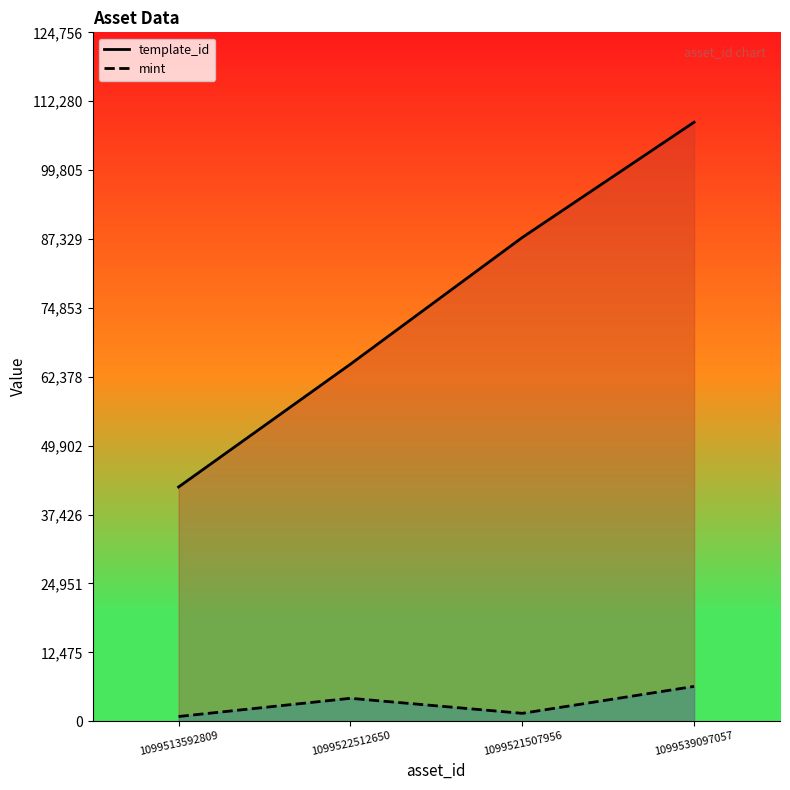

How many values in the template_id series are below 87604?

2